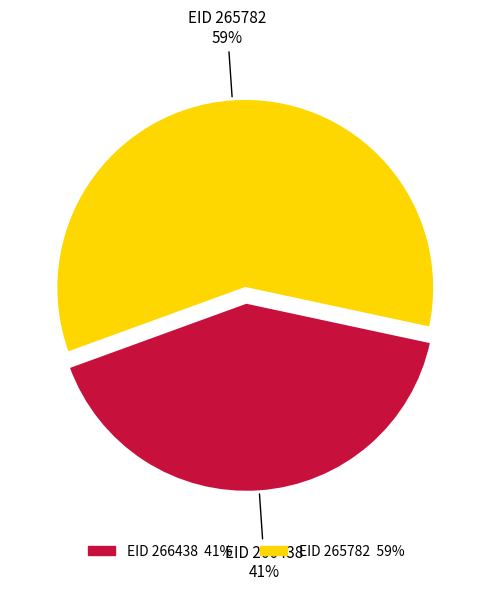

How many slices are in this pie chart?

2